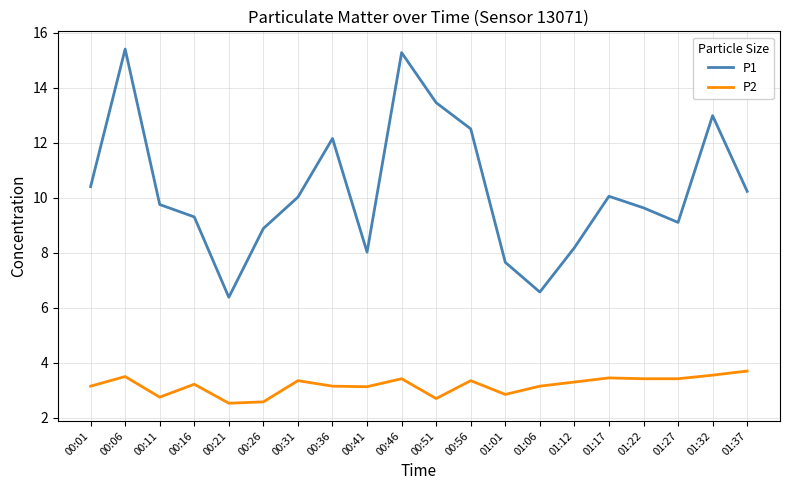

How many lines are shown in the chart?

2